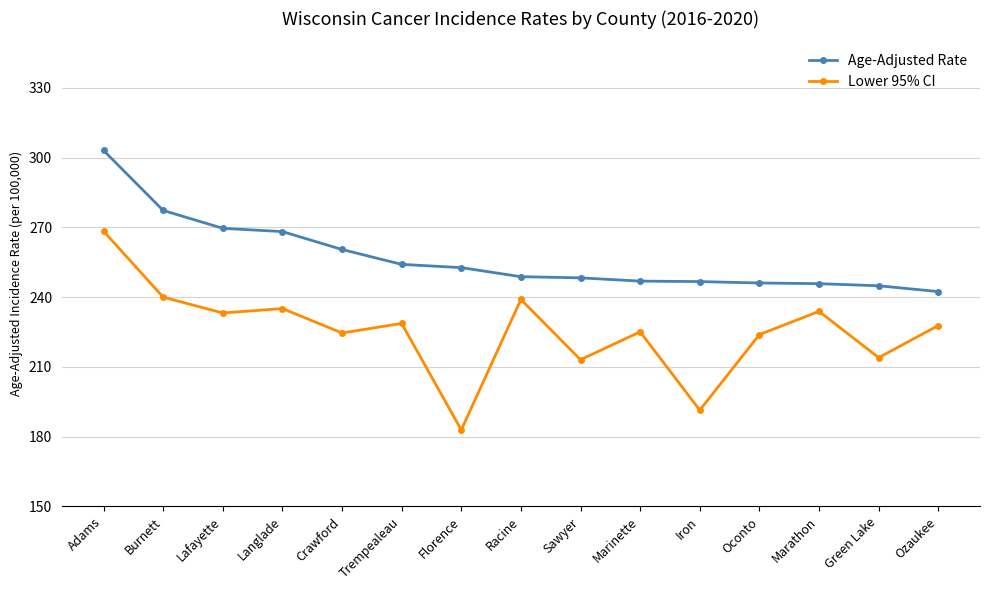

True or false: Lower 95% CI and Age-Adjusted Rate cross at least once.

False